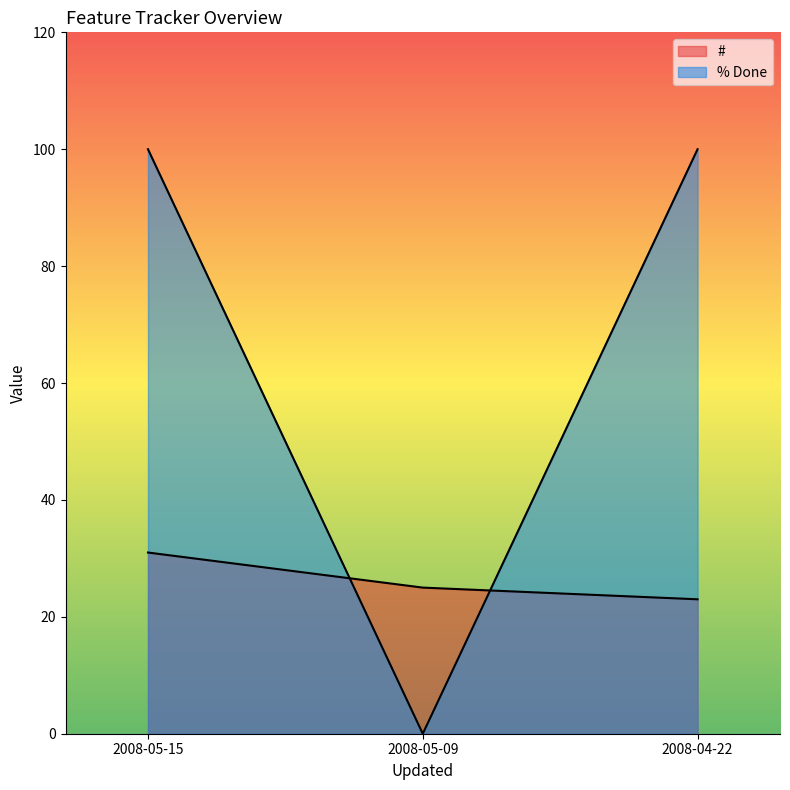

Does the chart display data point markers on the line(s)?

No